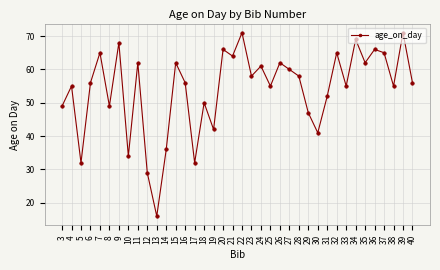

How many distinct data groups are displayed?

1